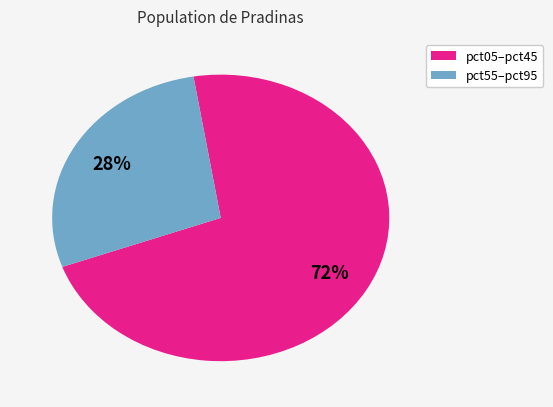

To the nearest percent, what is the average slice percentage?

50%